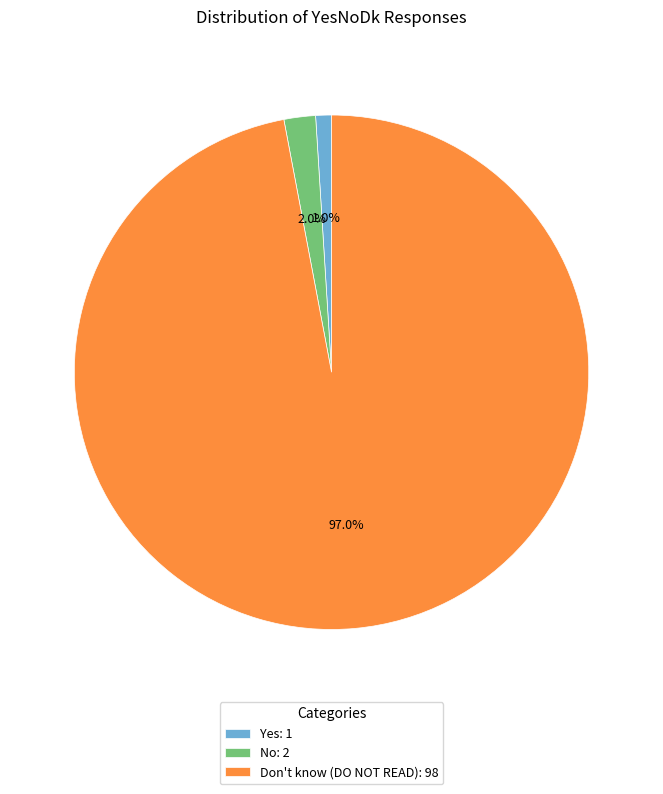

Which slice represents more than half of the pie?

Don't know (DO NOT READ)